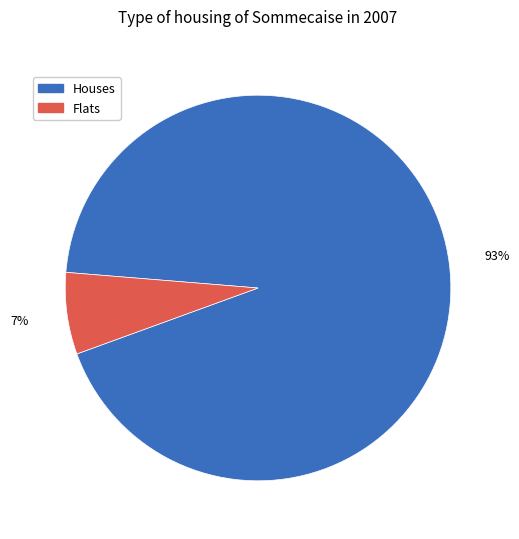

To the nearest percent, what is the average slice percentage?

50%